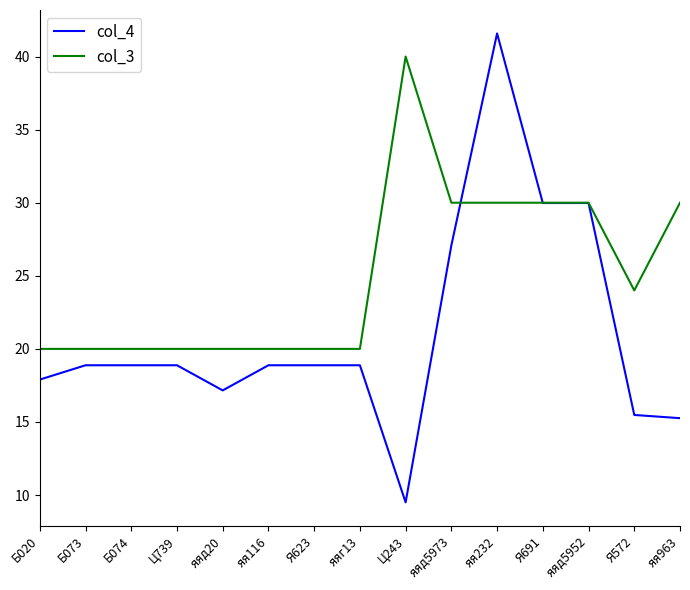

Which series has the largest range (max minus min)?

col_4